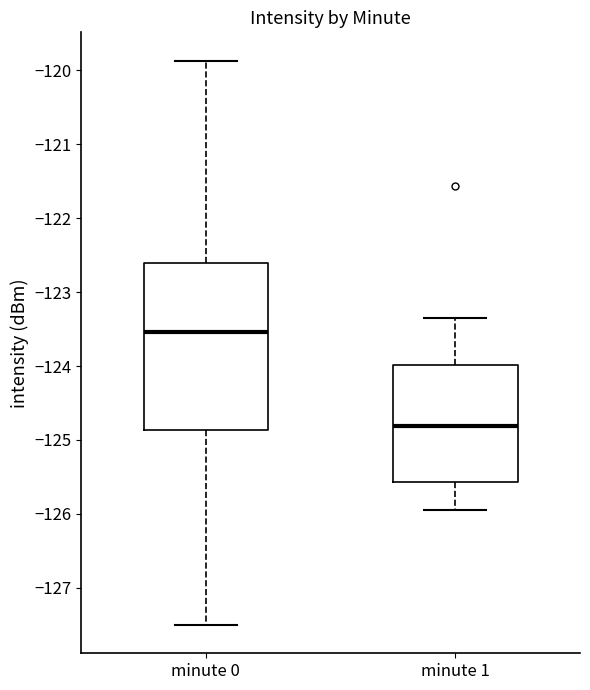

Where does the upper whisker of the box for minute 1 end on the y-axis? The values are not printed on the chart, so give them approximately, as read against the axis.

-123.4